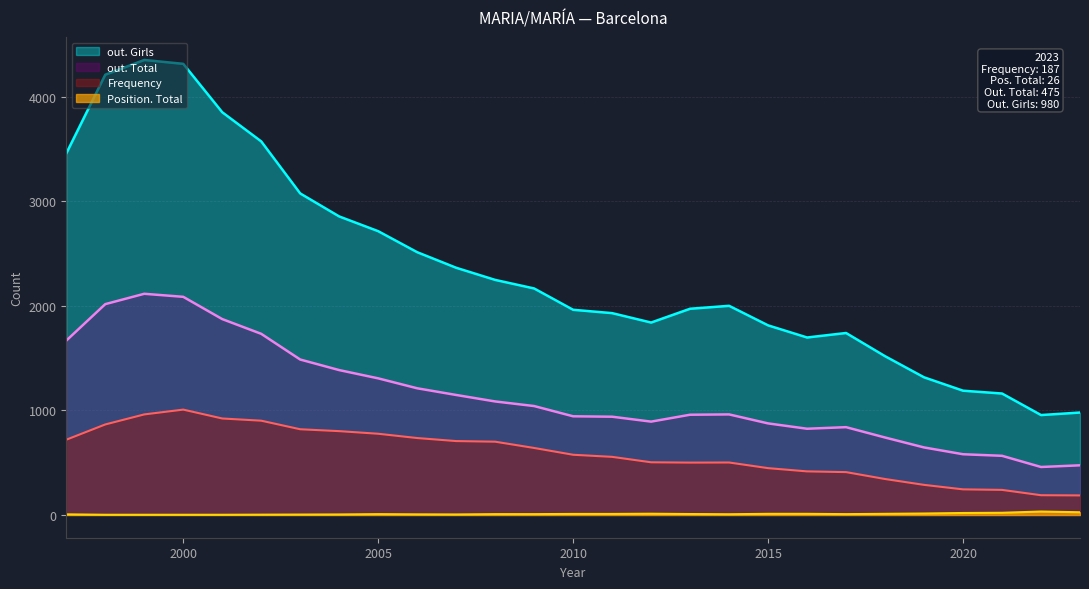

At which category is the sum across all series the highest?

1999